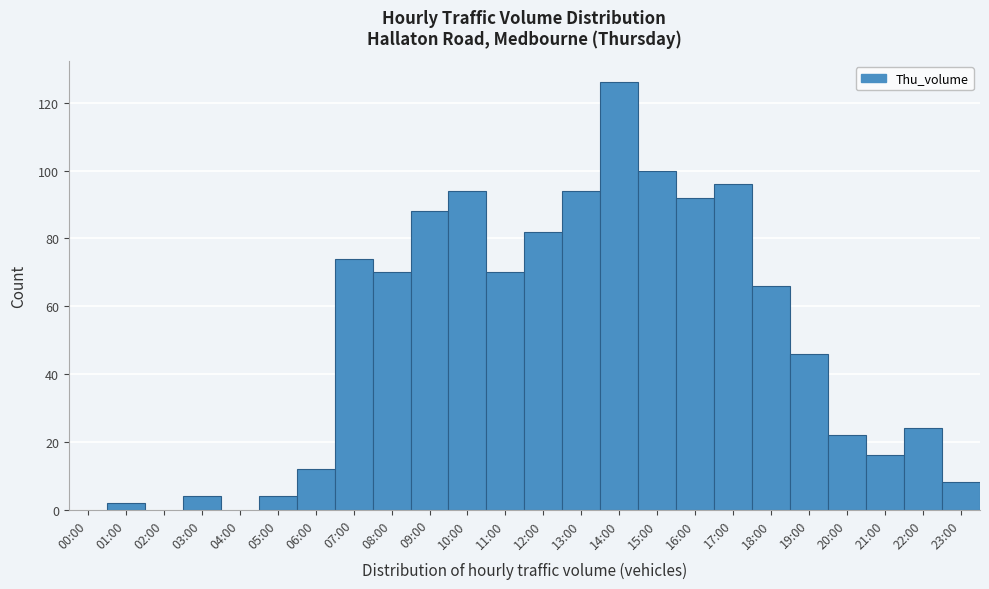

Reading left to right, what are all the values shown in this chart?

00:00=0	01:00=2	02:00=0	03:00=4	04:00=0	05:00=4	06:00=12	07:00=74	08:00=70	09:00=88	10:00=94	11:00=70	12:00=82	13:00=94	14:00=126	15:00=100	16:00=92	17:00=96	18:00=66	19:00=46	20:00=22	21:00=16	22:00=24	23:00=8